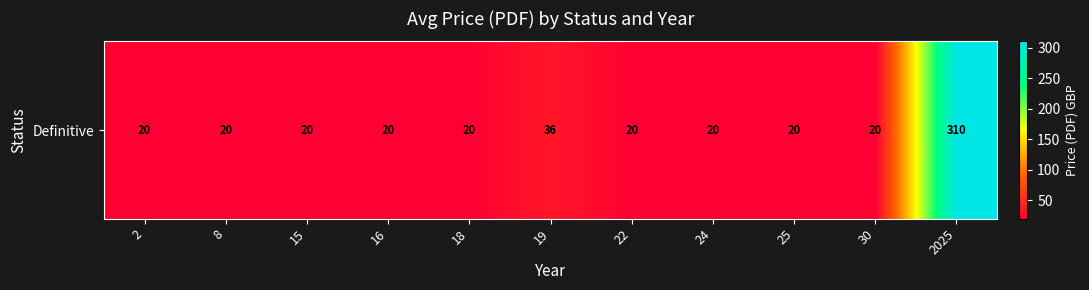

Is it true that the value at 2 is 7.7?

False